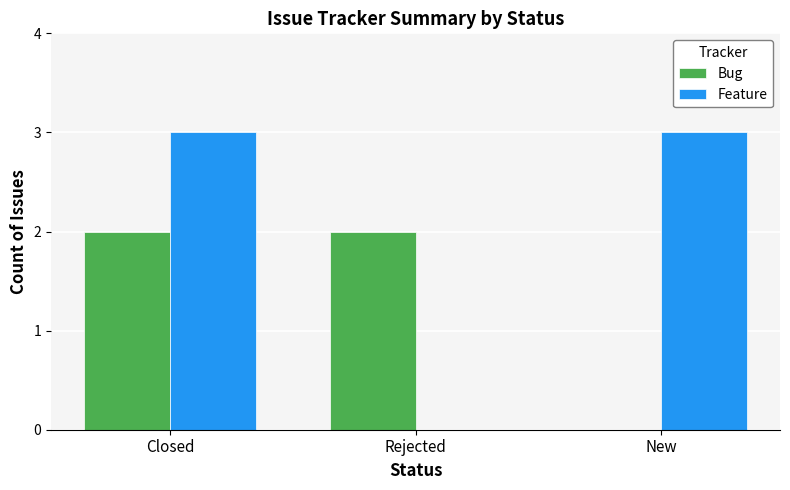

The Bug series shows 0 at New. True or false?

True